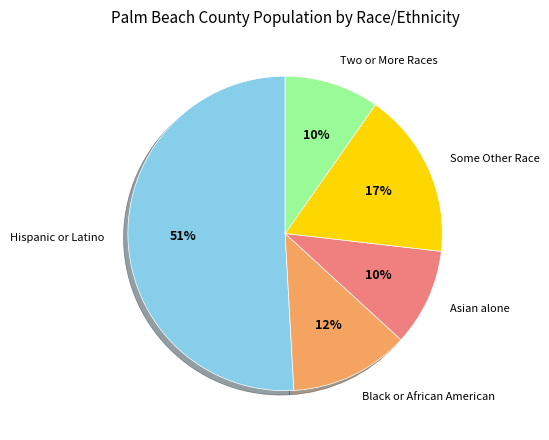

To the nearest percent, what is the average slice percentage?

20%